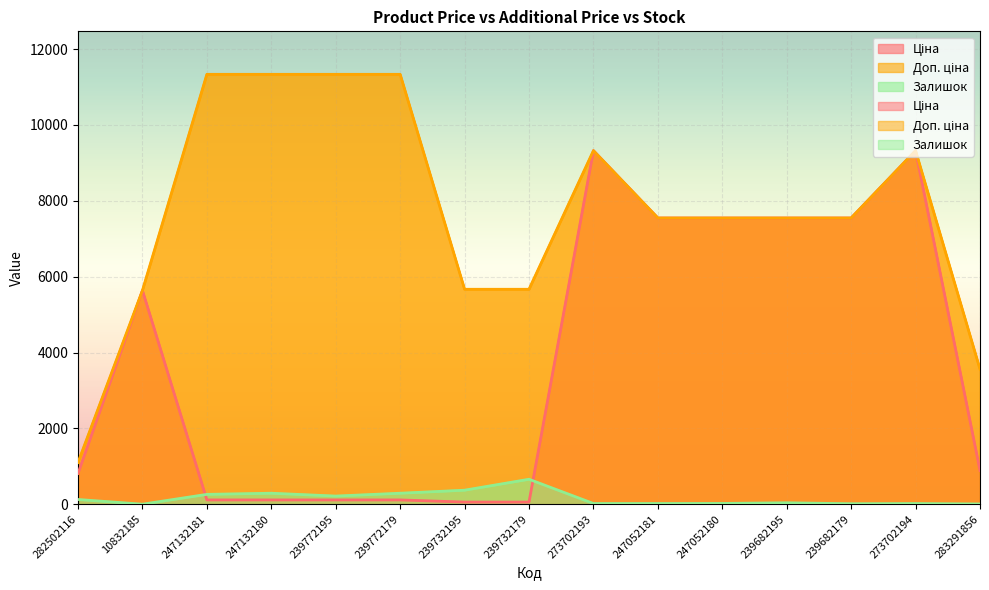

How many interior local peaks does the Ціна series have?

3